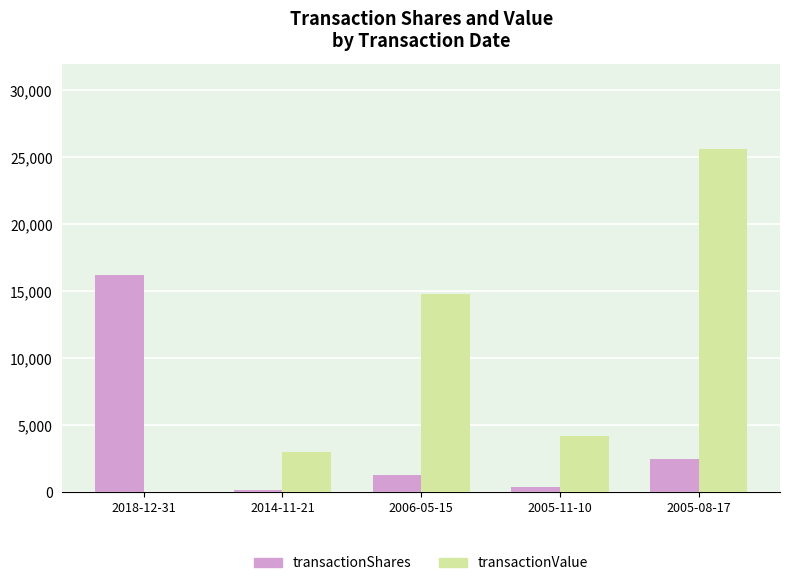

What is the maximum value shown in the chart?

25600